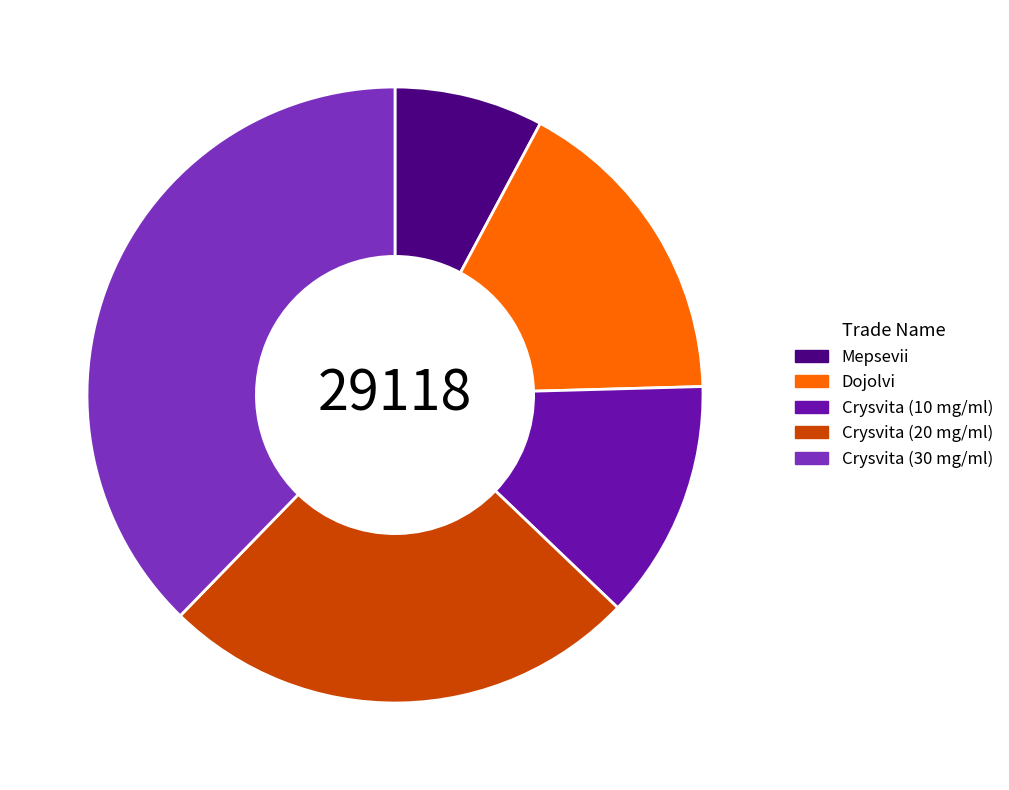

Is there any slice that represents more than half of the pie?

No